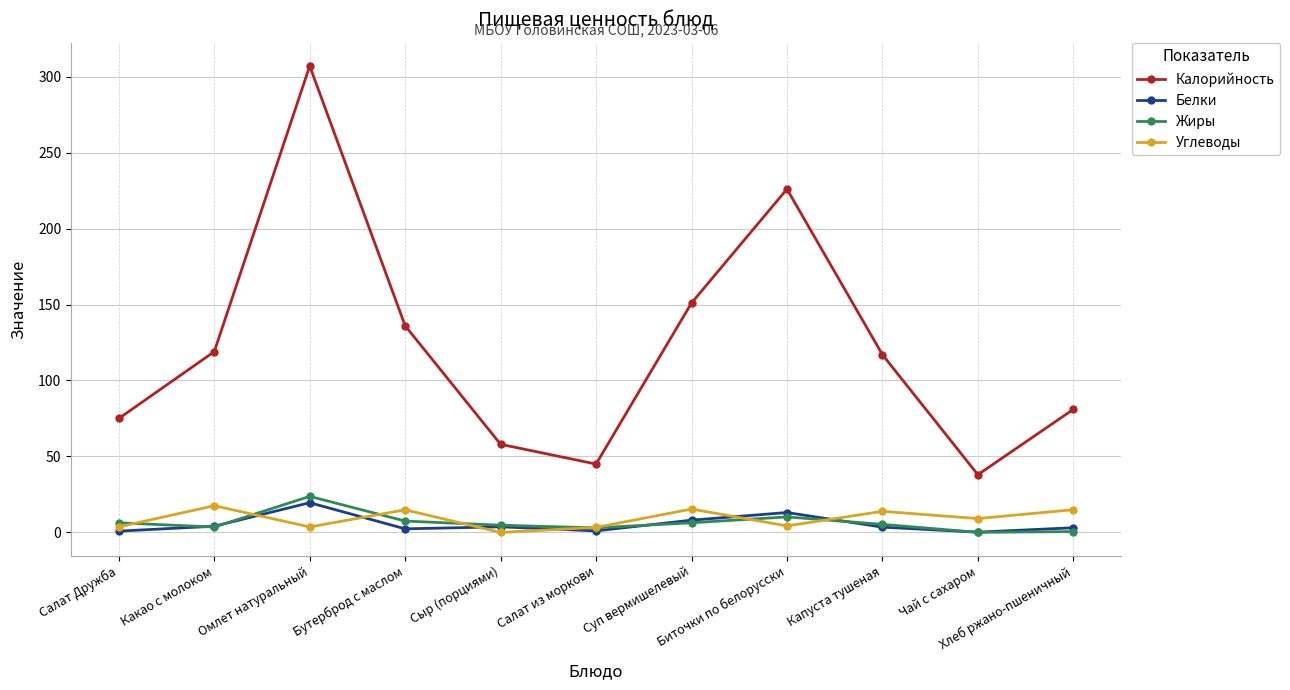

Which series has the largest range (max minus min)?

Калорийность